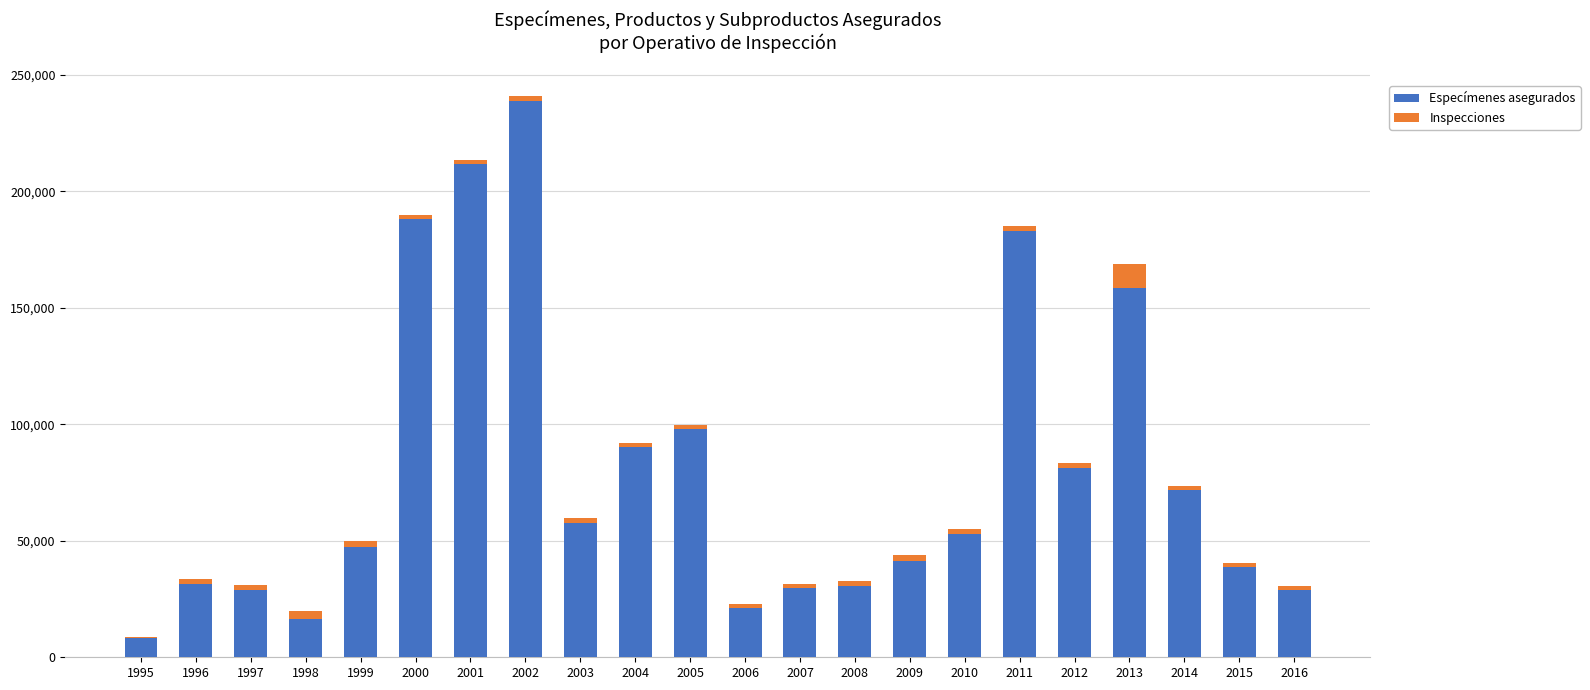

What is the lowest value of the Especímenes asegurados series?

8091